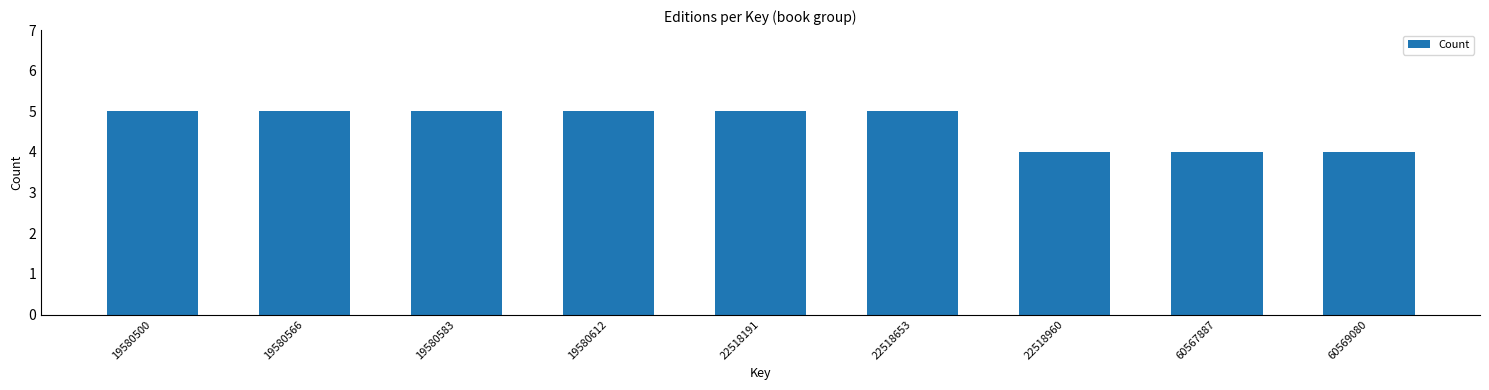

Reading left to right, list all the values displayed in this chart.

19580500=5	19580566=5	19580583=5	19580612=5	22518191=5	22518653=5	22518960=4	60567887=4	60569080=4